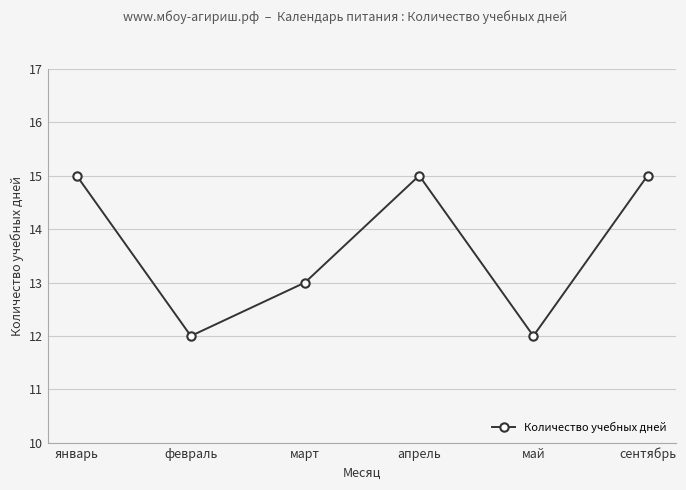

What is the sum of all values?

82